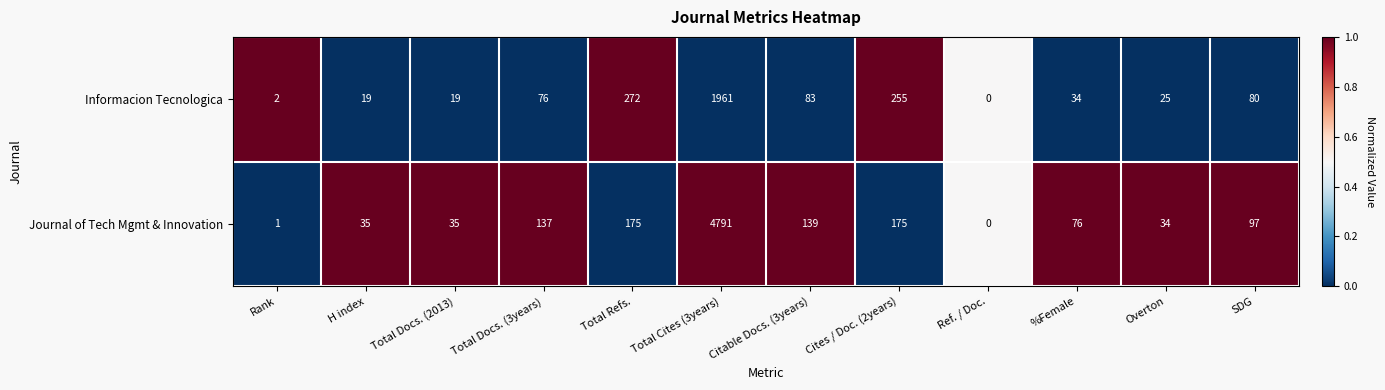

Reading left to right, transcribe all the data shown in this chart.

Informacion Tecnologica: Rank=2	H index=19	Total Docs. (2013)=19	Total Docs. (3years)=76	Total Refs.=272	Total Cites (3years)=1961	Citable Docs. (3years)=83	Cites / Doc. (2years)=255	Ref. / Doc.=0	%Female=34	Overton=25	SDG=80
Journal of Tech Mgmt & Innovation: Rank=1	H index=35	Total Docs. (2013)=35	Total Docs. (3years)=137	Total Refs.=175	Total Cites (3years)=4791	Citable Docs. (3years)=139	Cites / Doc. (2years)=175	Ref. / Doc.=0	%Female=76	Overton=34	SDG=97